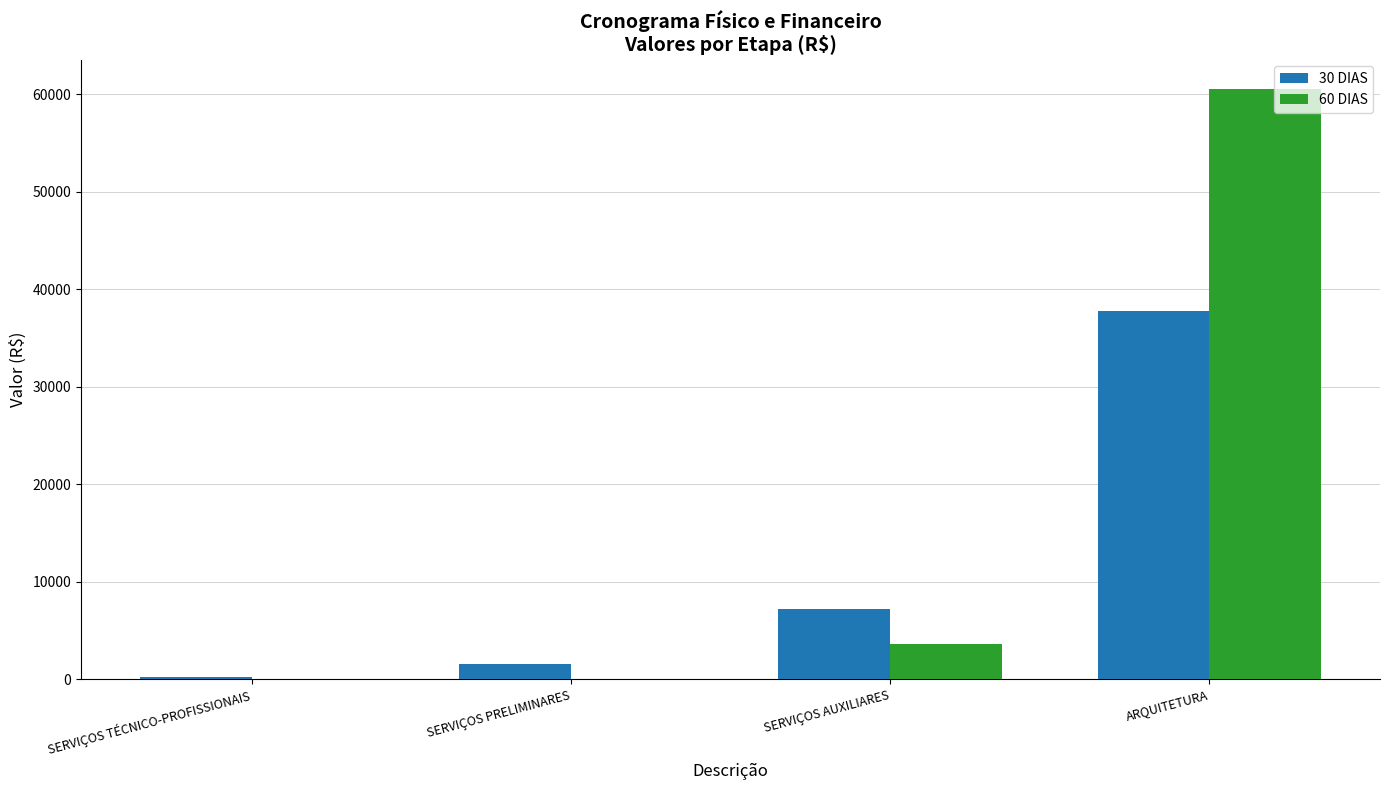

Are the bars horizontal?

No